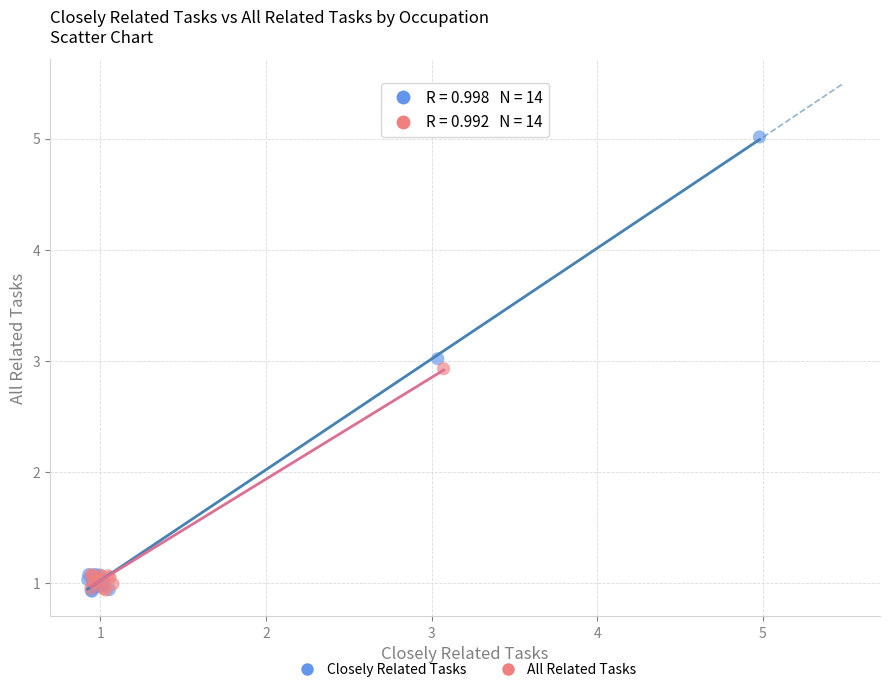

Which series has the widest spread of Y values?

Closely Related Tasks